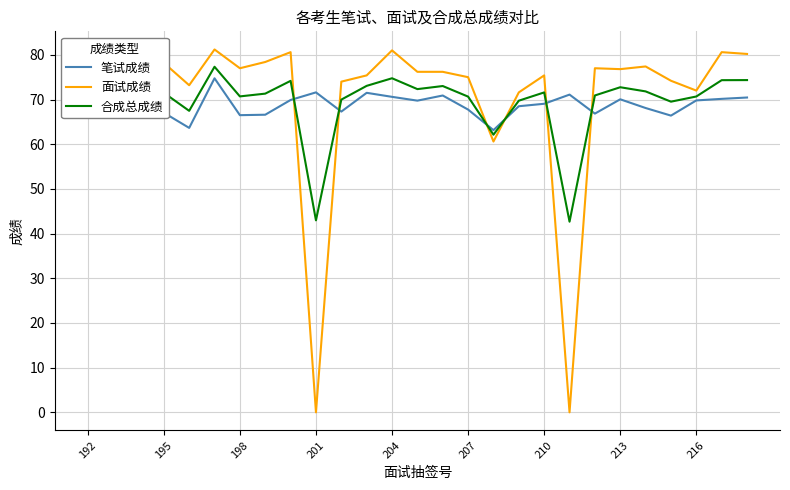

Which series has the largest total across all categories?

面试成绩